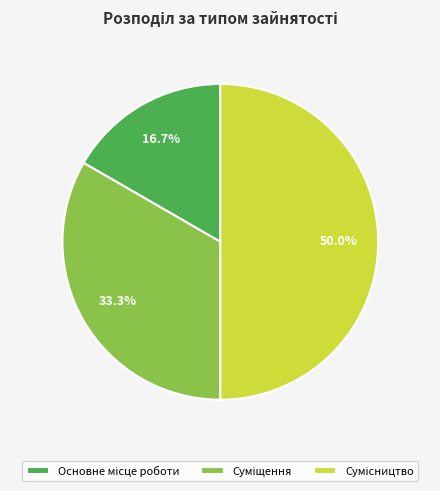

Count the number of slices in the pie.

3